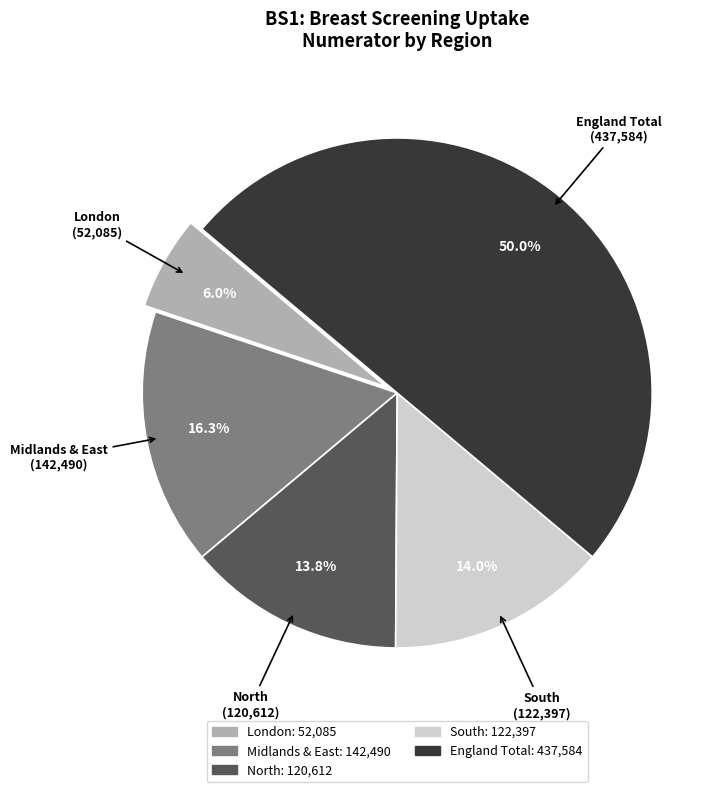

Does North represent more than half of the total?

No